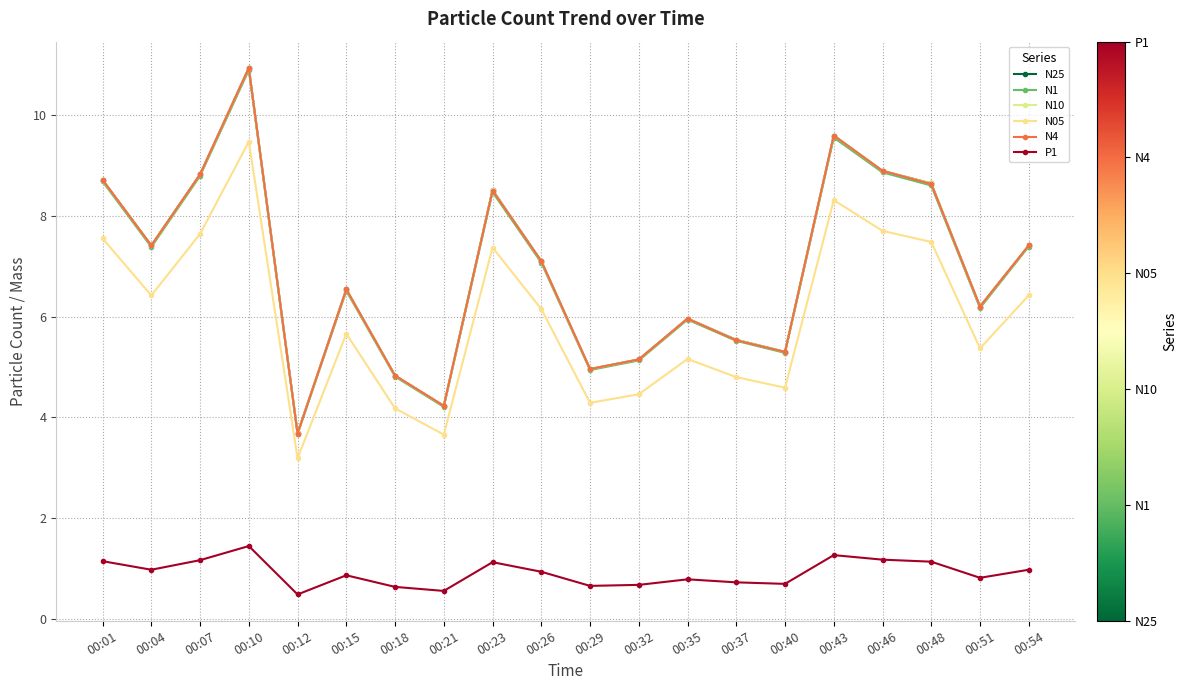

Which category has the highest value in the N25 series?

00:10